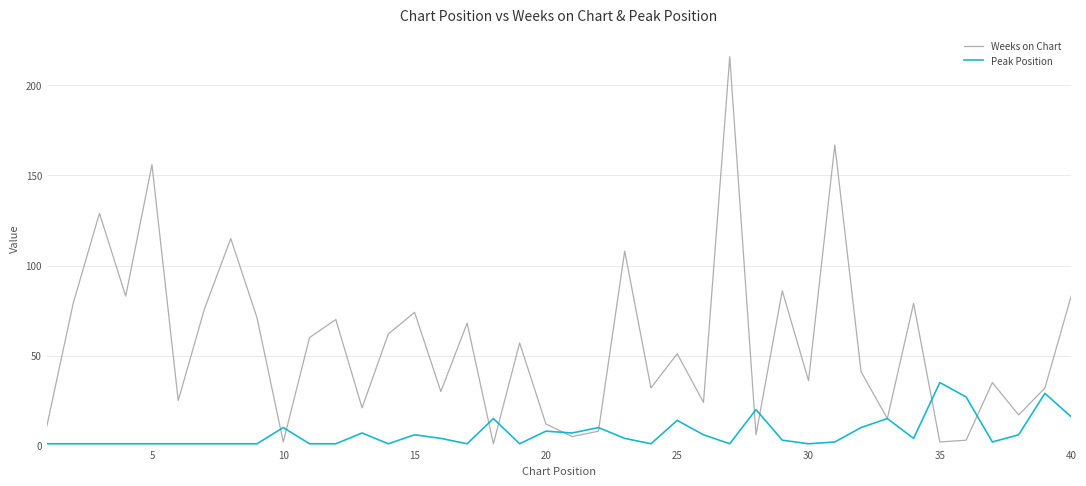

List the series in order of their overall mean, lowest first.

Peak Position, Weeks on Chart